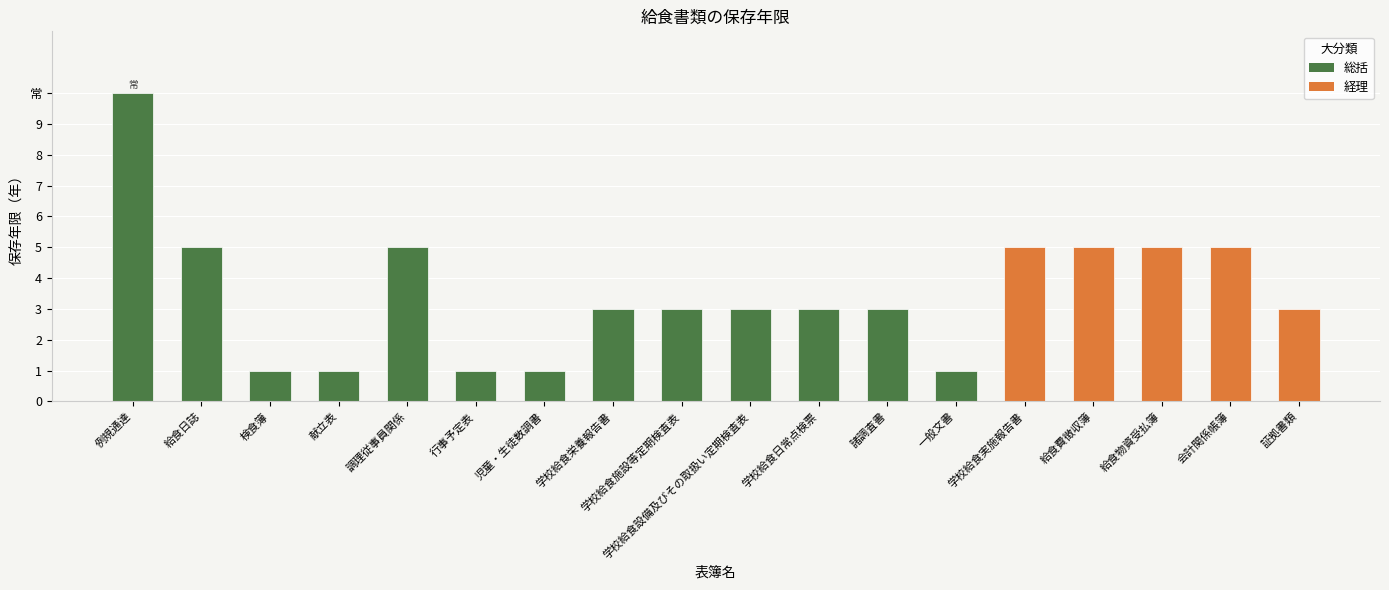

How many bars are there in total?

18